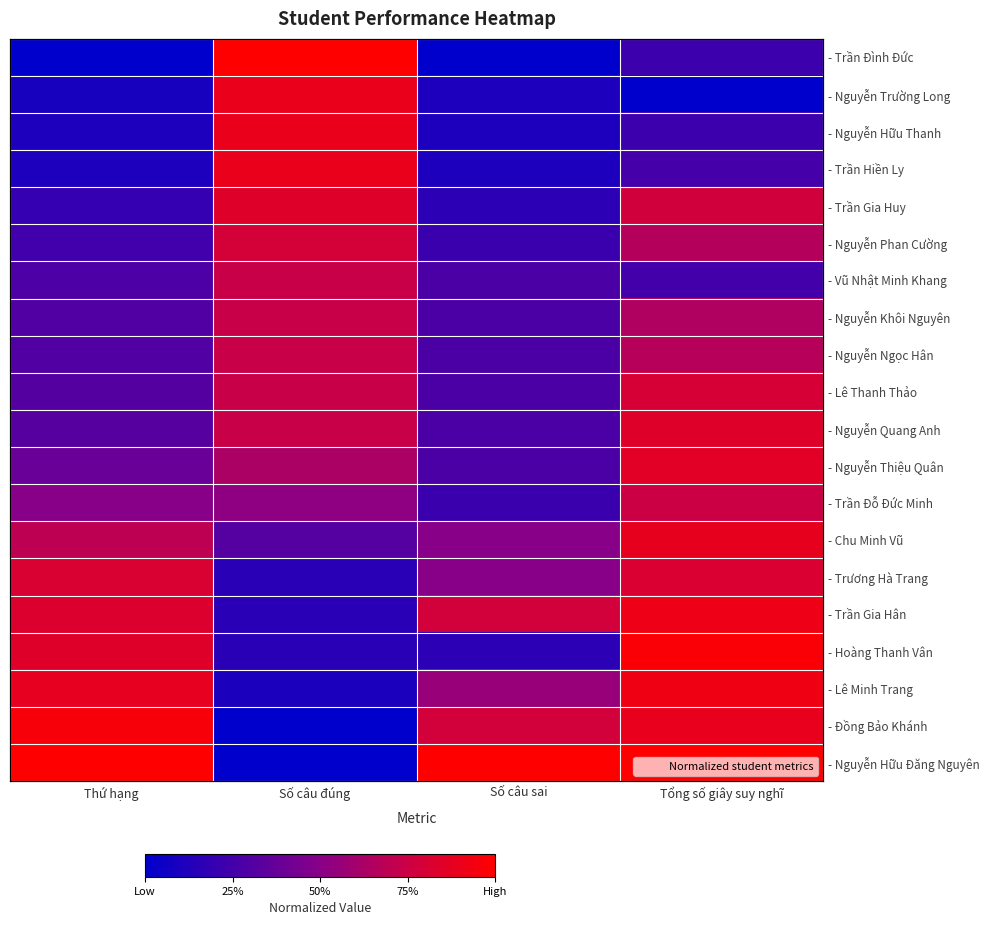

Where is - Chu Minh Vũ nearest to the value 0?

Số câu đúng